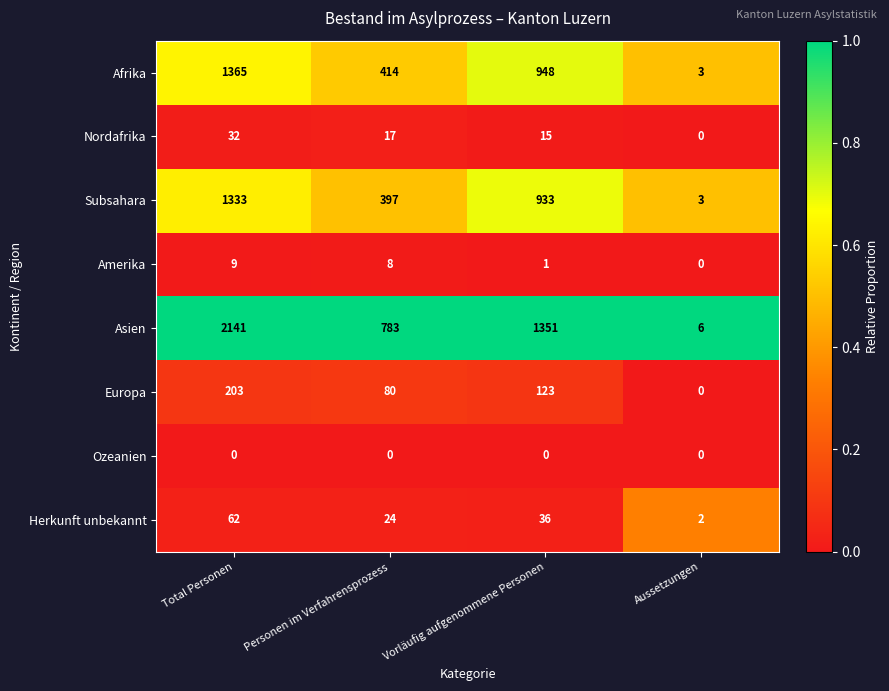

The value of Subsahara at Vorläufig aufgenommene Personen is 933. True or false?

True